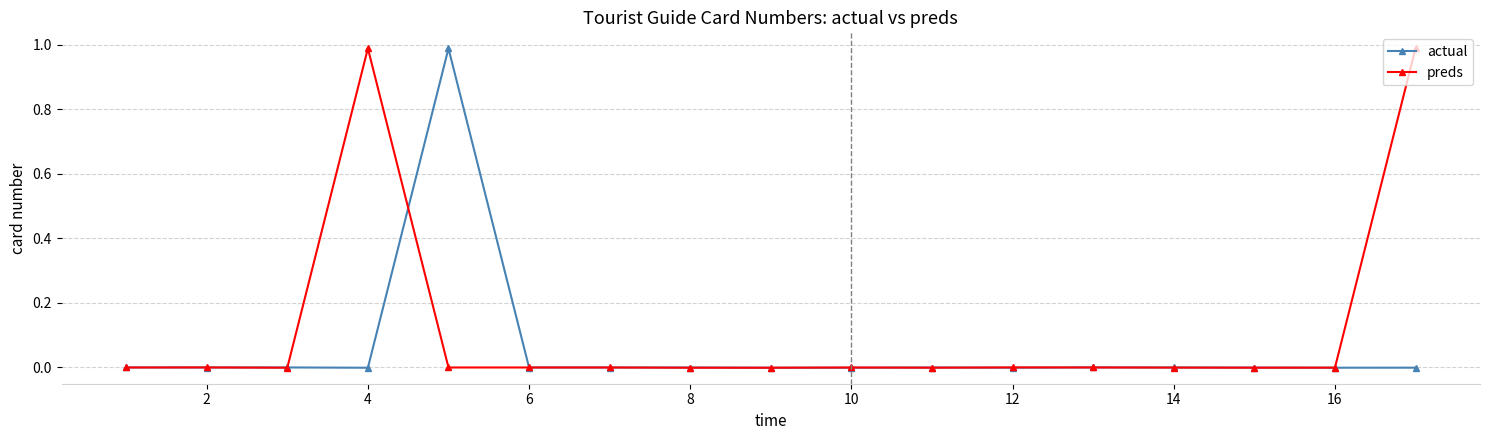

What are all the series names shown in the legend?

actual, preds